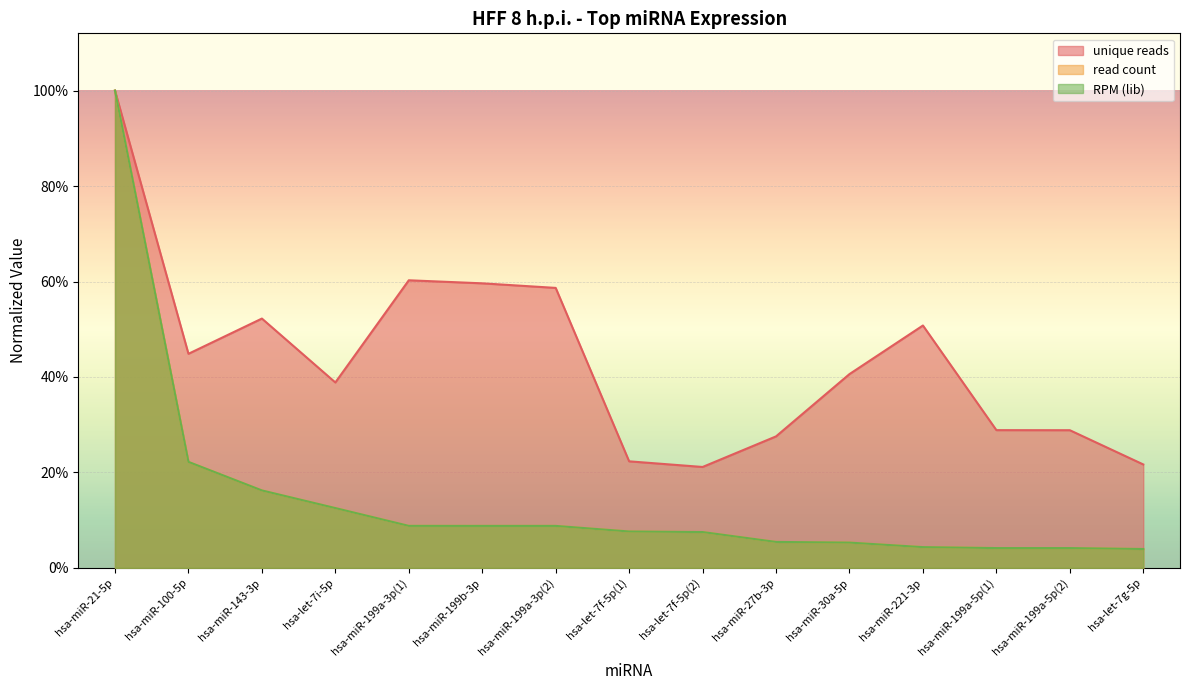

Between hsa-let-7g-5p and hsa-miR-27b-3p, which is larger?

hsa-miR-27b-3p